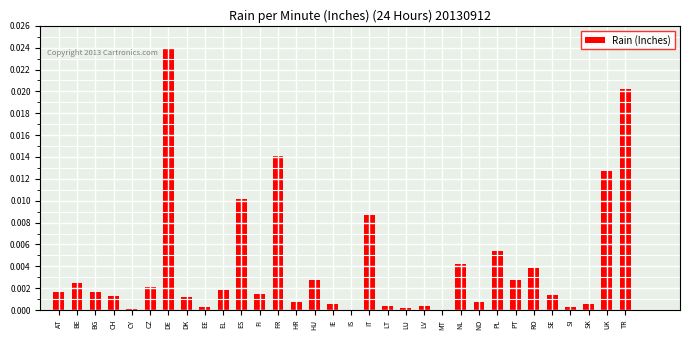

Is it true that the value at BE is 0.0?

True